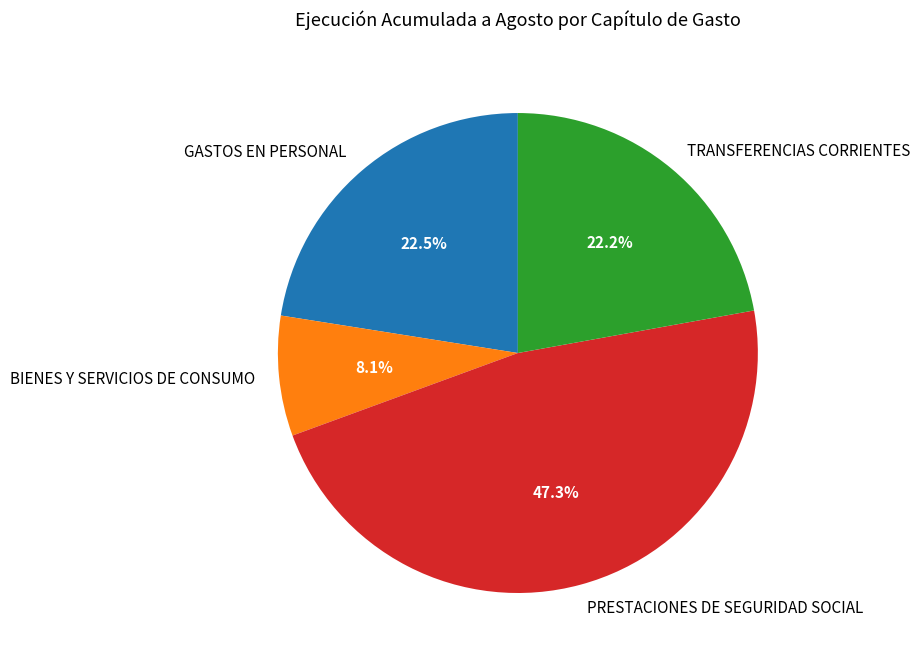

Count the number of slices in the pie.

4